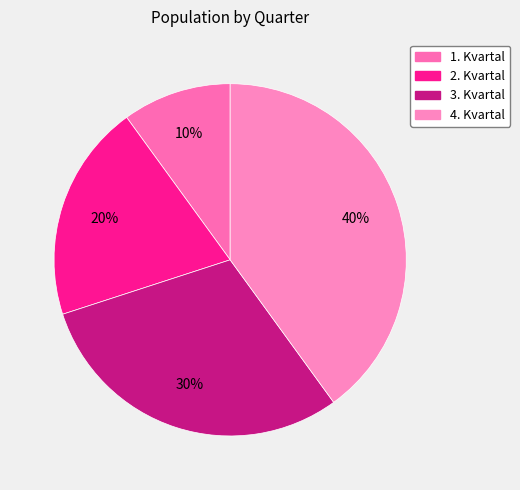

How many segments does this pie chart have?

4